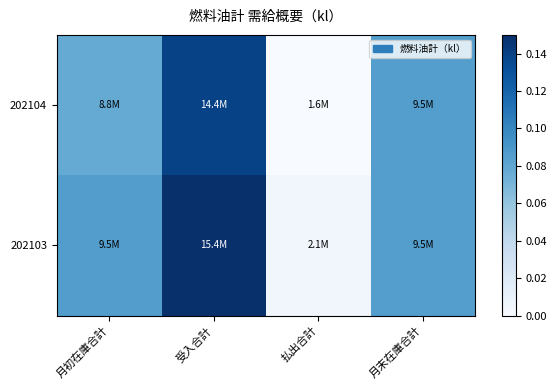

At how many categories does at least one series exceed 0?

4